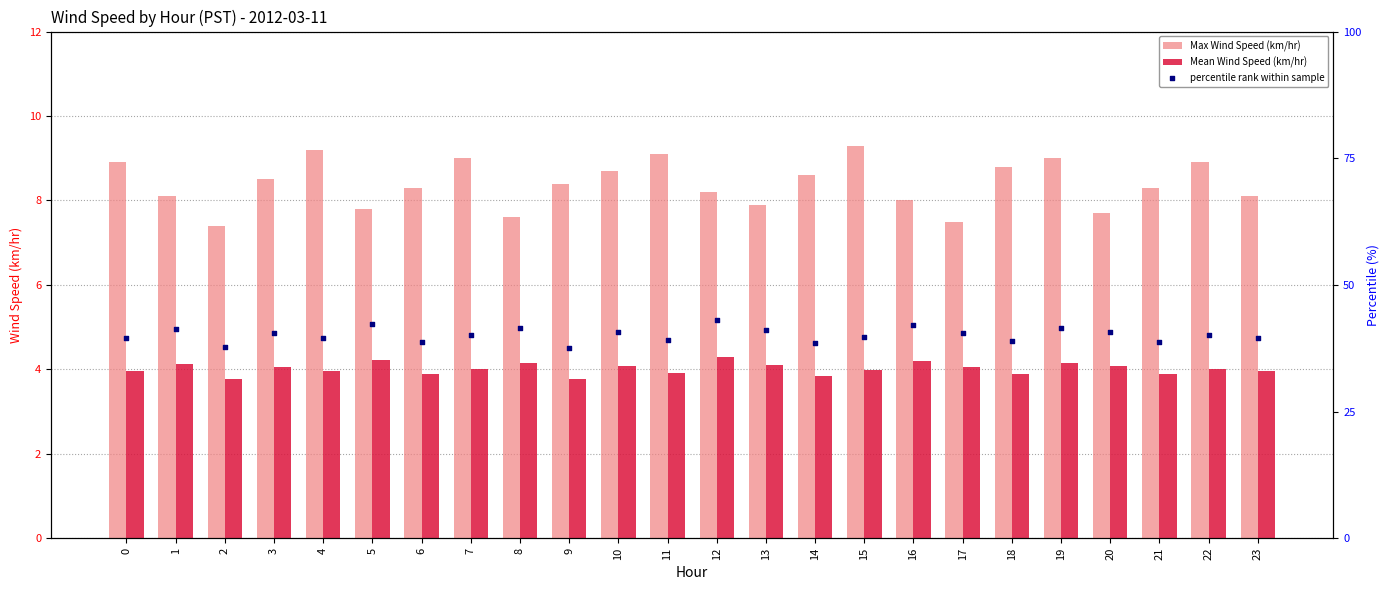

Which series reaches the maximum Y coordinate?

percentile rank within sample